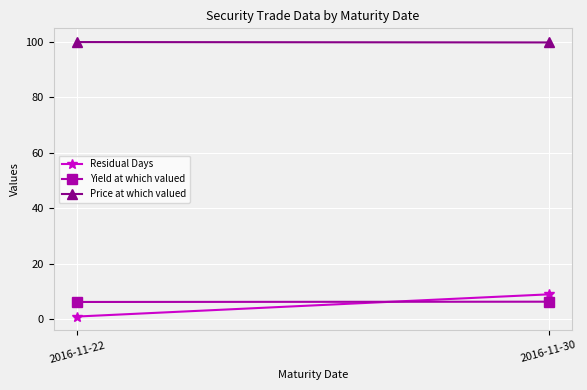

How many data points in Residual Days are less than 9?

1